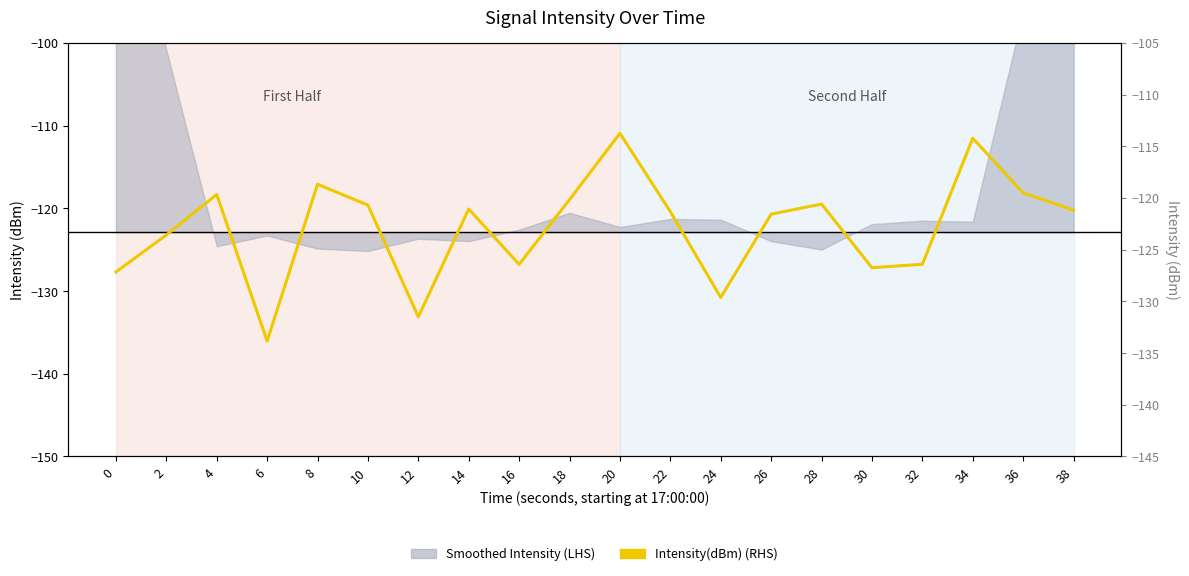

Reading left to right, what are all the values shown in this chart?

-127.2	-123.6	-119.7	-133.8	-118.7	-120.7	-131.5	-121.1	-126.4	-120.1	-113.7	-121.3	-129.6	-121.6	-120.6	-126.7	-126.4	-114.2	-119.5	-121.2